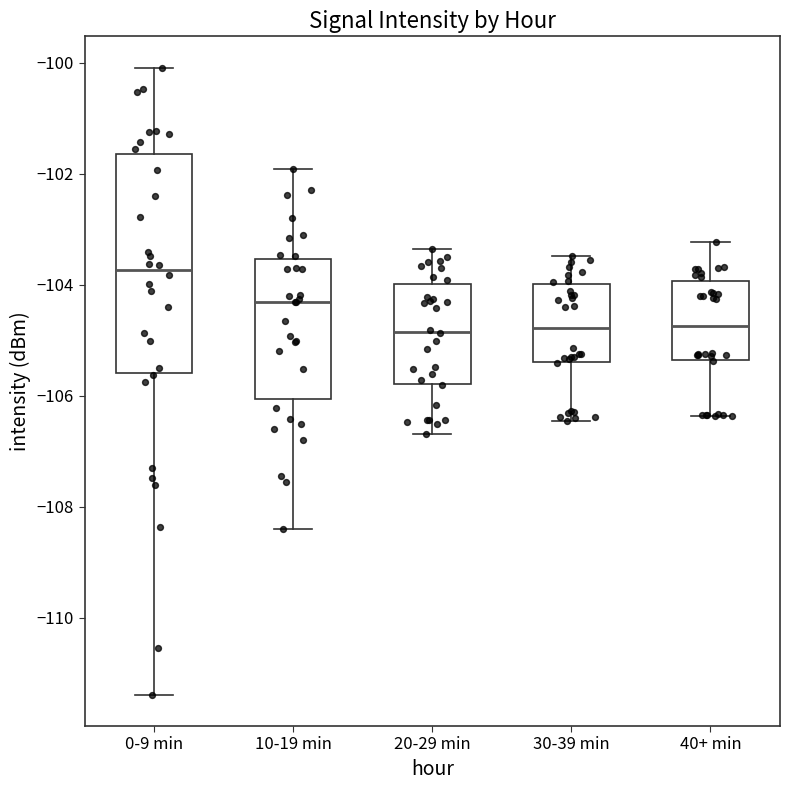

Which box is the tallest, from its lower edge to its upper edge?

0-9 min